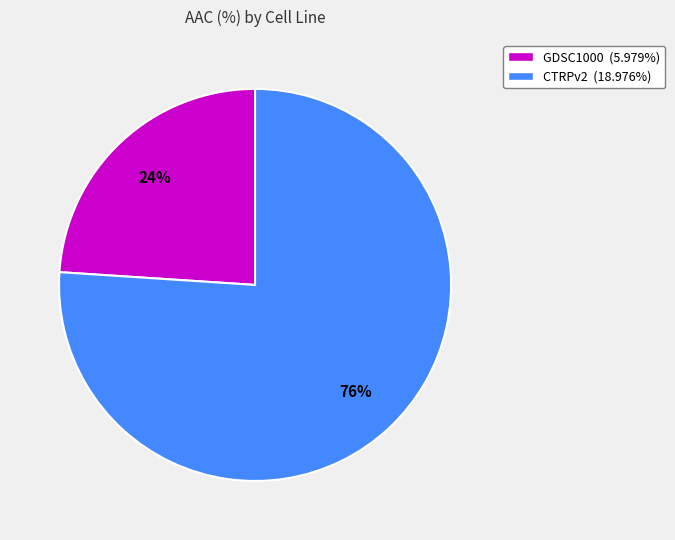

Count the number of slices in the pie.

2